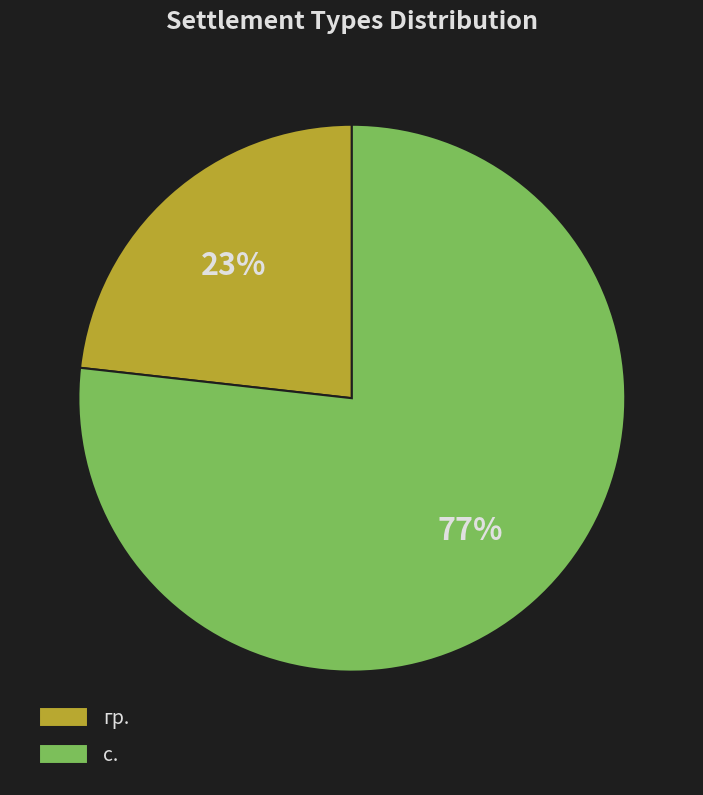

How many slices are in this pie chart?

2